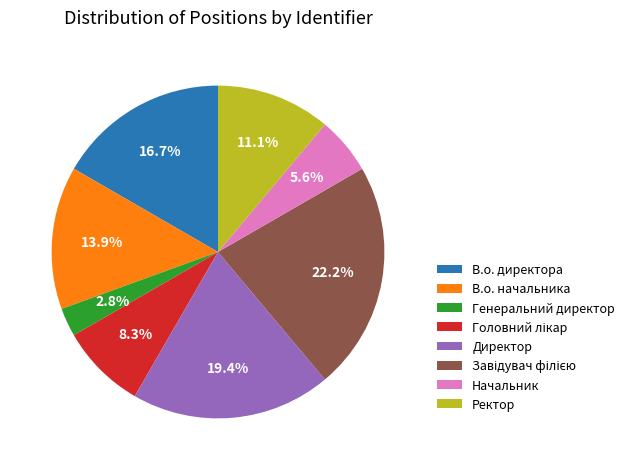

Count the number of slices in the pie.

8